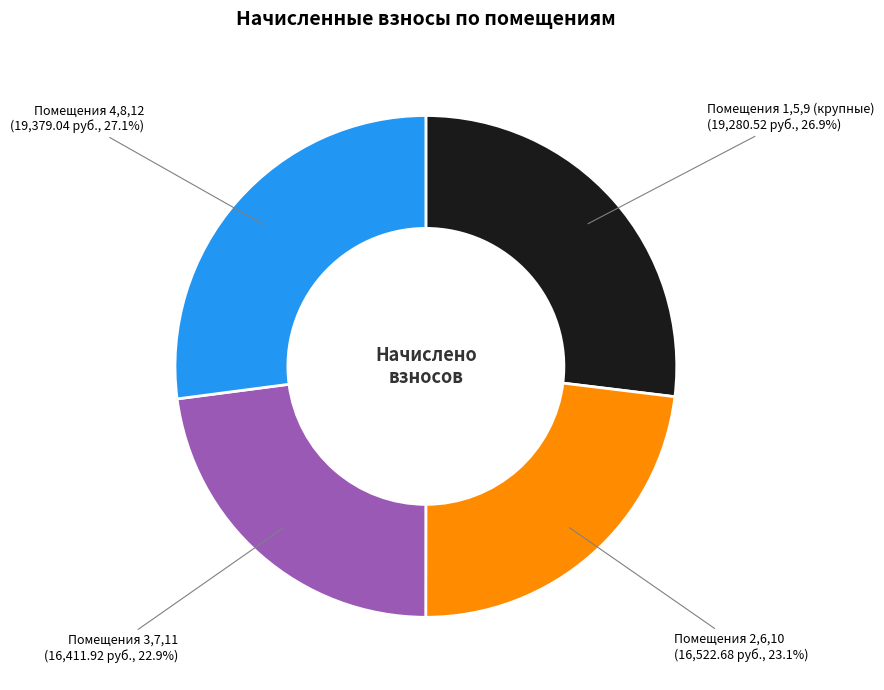

How much of the chart is everything except Помещения 2,6,10?

76.9%